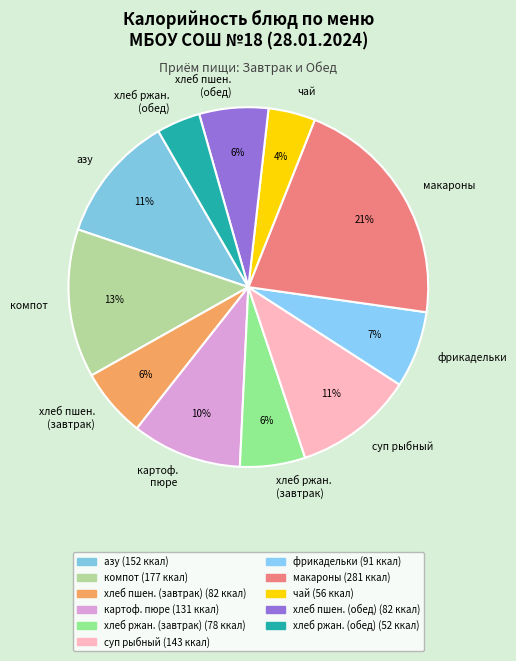

Is it true that макароны is 15% of the pie?

False